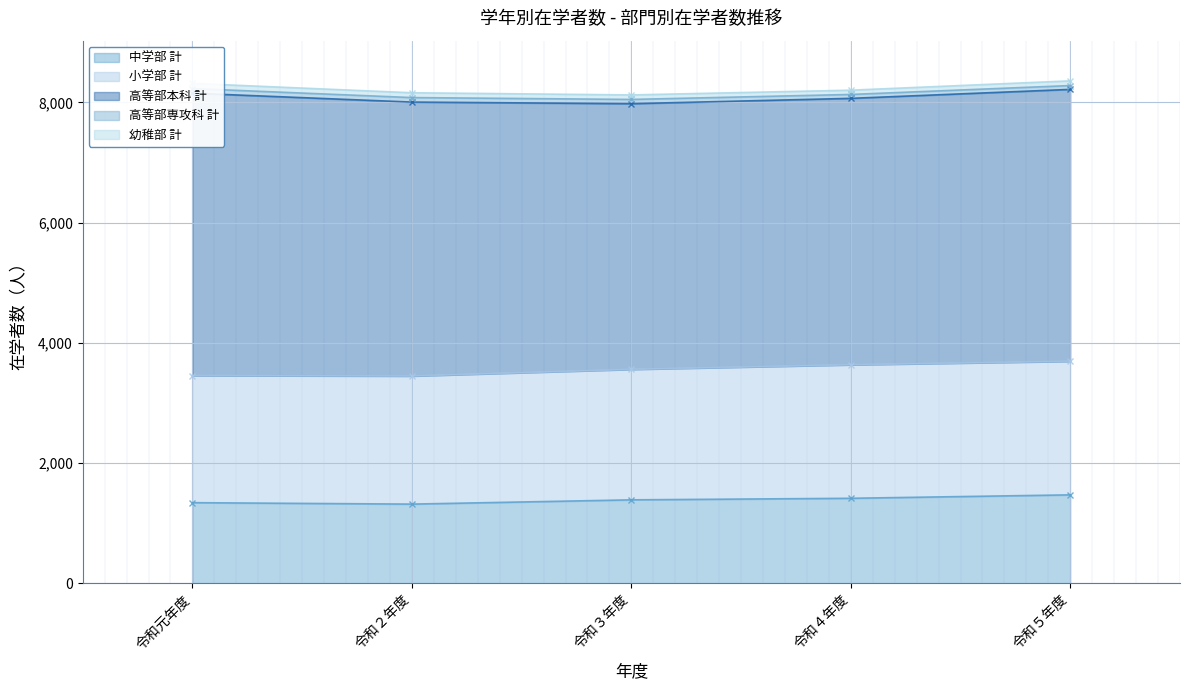

Reading left to right, what are all the values shown in this chart?

中学部 計: 令和元年度=1340	令和２年度=1316	令和３年度=1387	令和４年度=1413	令和５年度=1470
小学部 計: 令和元年度=2114	令和２年度=2130	令和３年度=2170	令和４年度=2220	令和５年度=2221
高等部本科 計: 令和元年度=4698	令和２年度=4558	令和３年度=4420	令和４年度=4433	令和５年度=4524
高等部専攻科 計: 令和元年度=77	令和２年度=75	令和３年度=71	令和４年度=65	令和５年度=64
幼稚部 計: 令和元年度=86	令和２年度=80	令和３年度=75	令和４年度=71	令和５年度=78